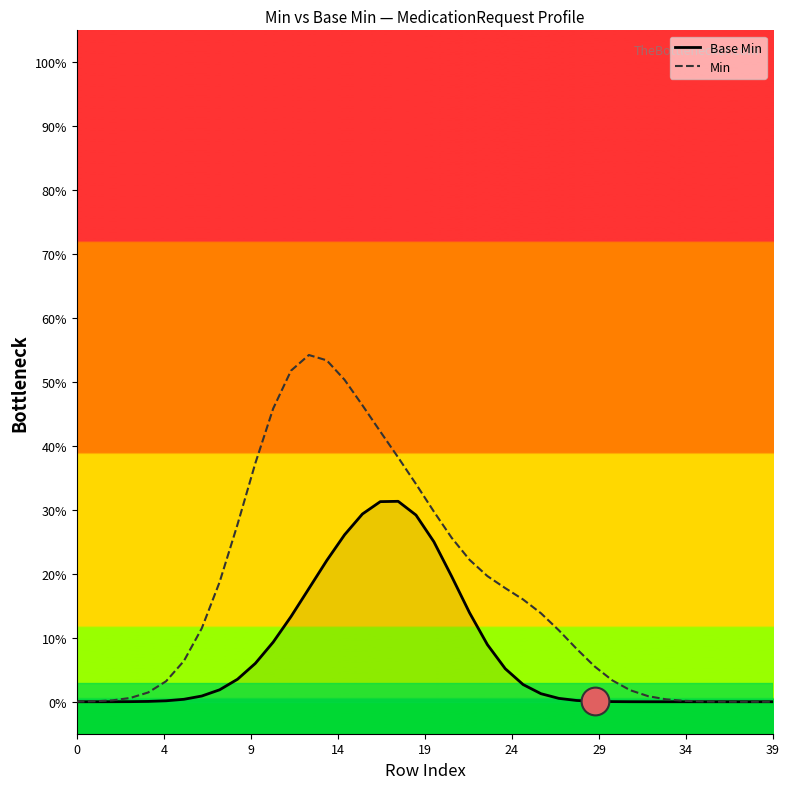

Which series has the largest total across all categories?

Min